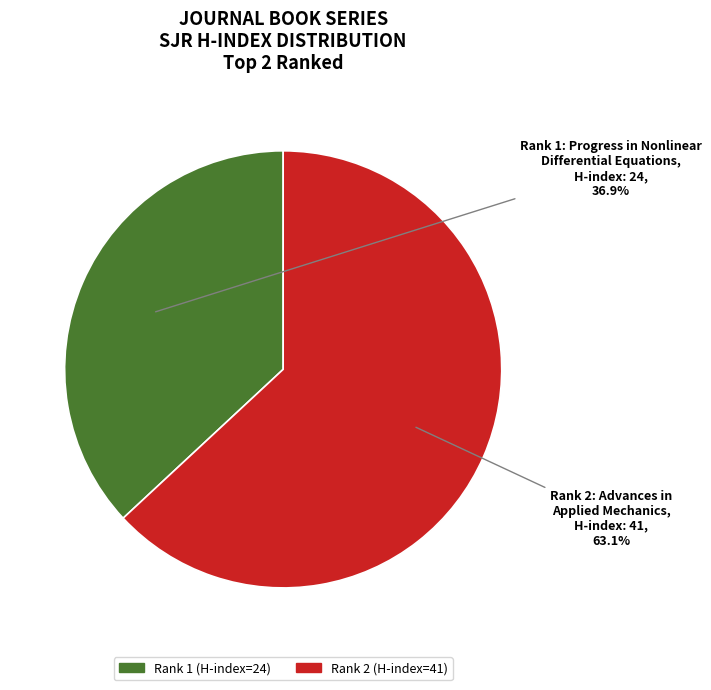

Is there any slice that represents more than half of the pie?

Yes